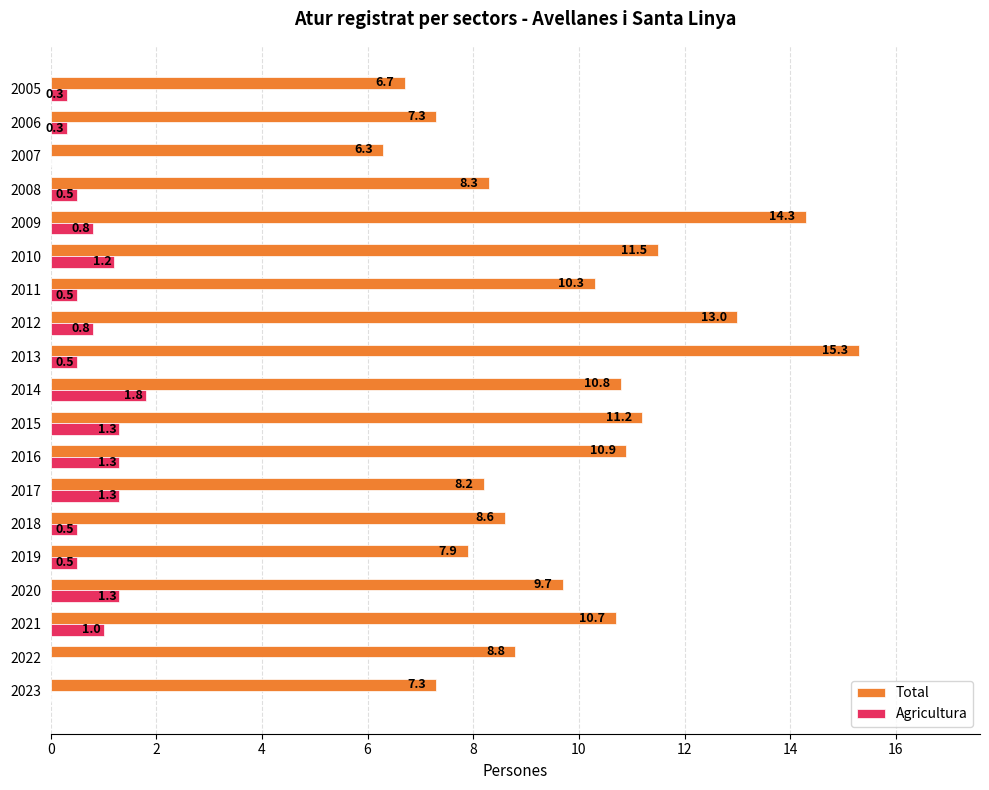

At which category is the sum across all series the highest?

2013